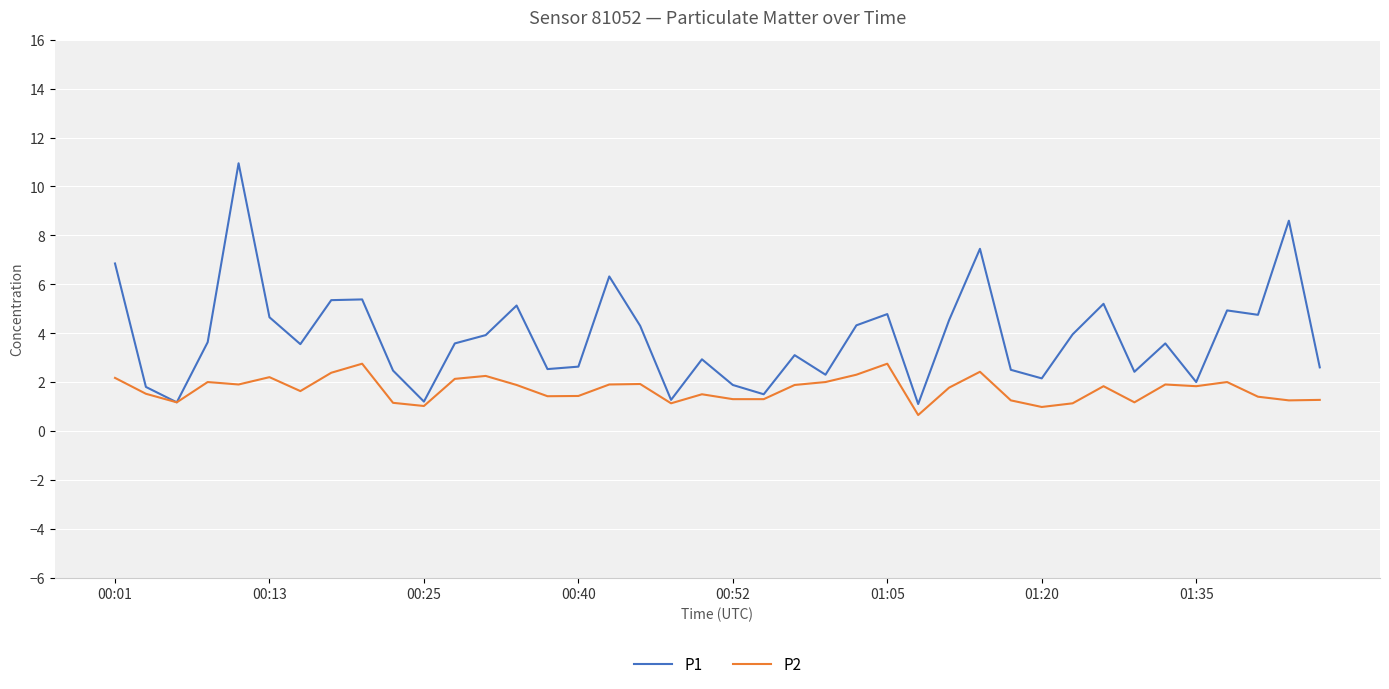

What is the sum of the P2 values at 31 and 23?

3.1